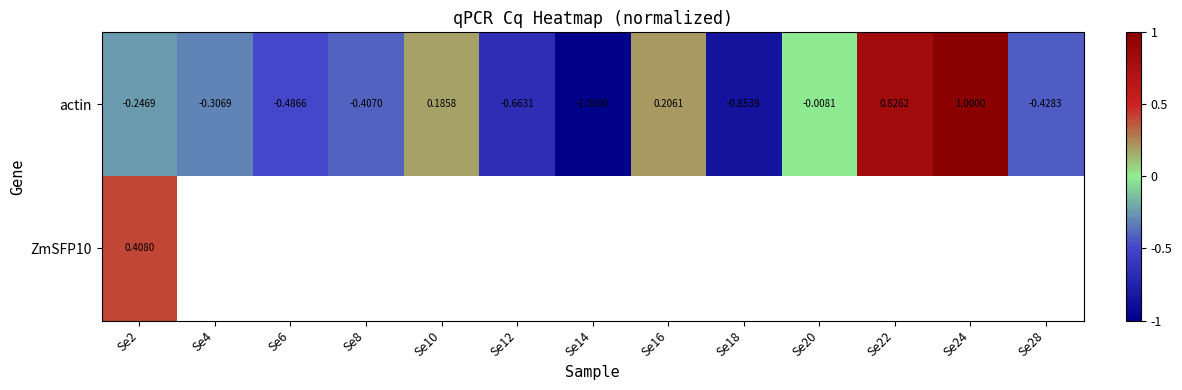

Is the value of ZmSFP10 at Se2 greater than the value of actin at Se6?

Yes